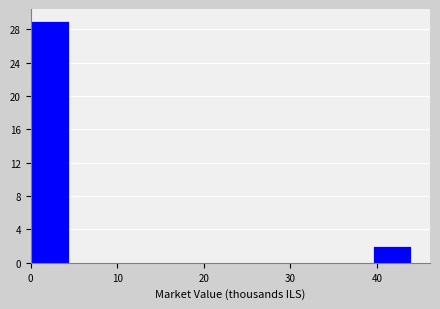

Reading left to right, list every bar in this chart as the range it spans on the x-axis followed by its height. Neither the bar edges nor the heights are printed on the chart, so give them approximately, as read against the axes.

0 to 4: 29
4 to 9: 0
9 to 13: 0
13 to 18: 0
18 to 22: 0
22 to 26: 0
26 to 31: 0
31 to 35: 0
35 to 40: 0
40 to 44: 2